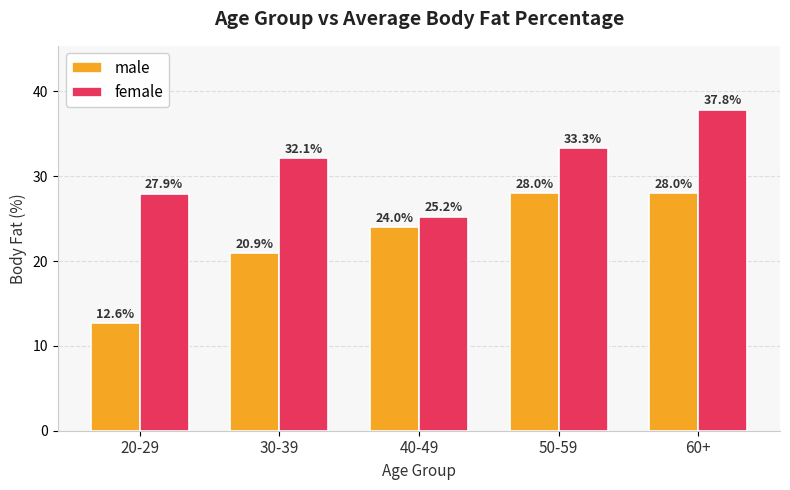

Is it true that male equals 15.6 at 40-49?

False